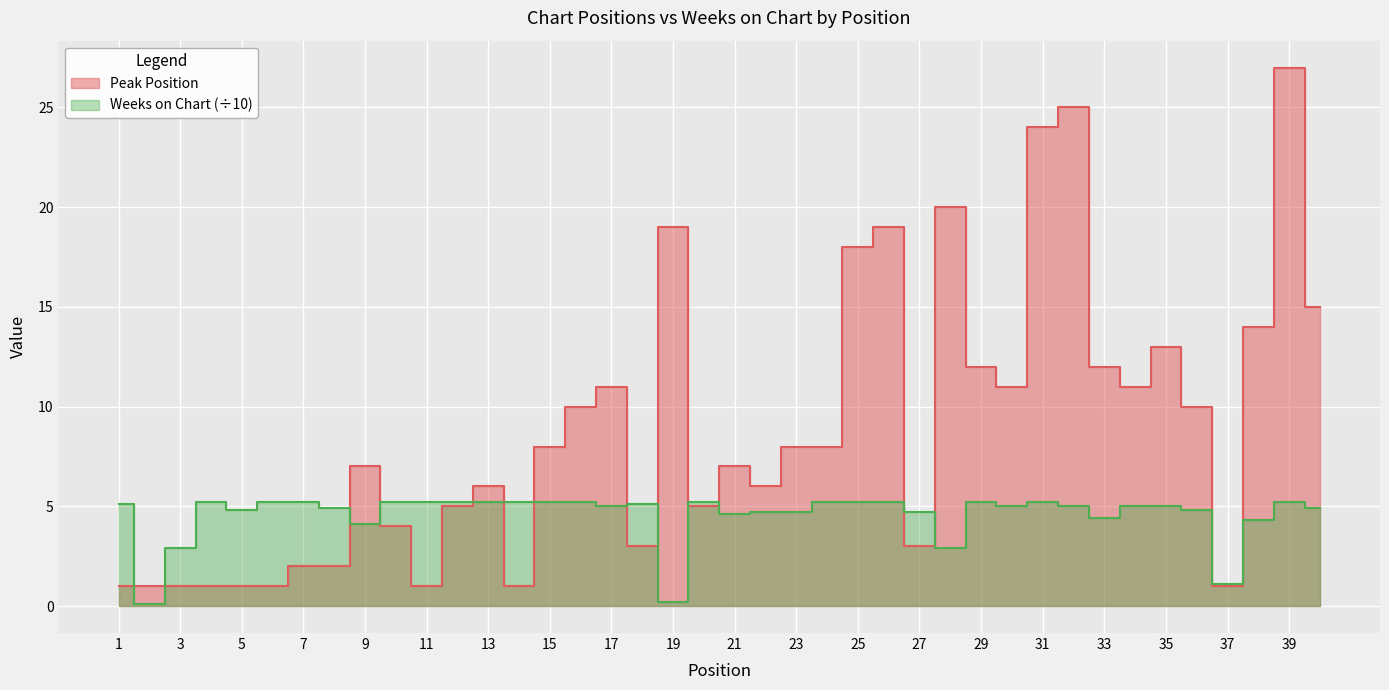

At which label is Weeks on Chart closest to 2?

3